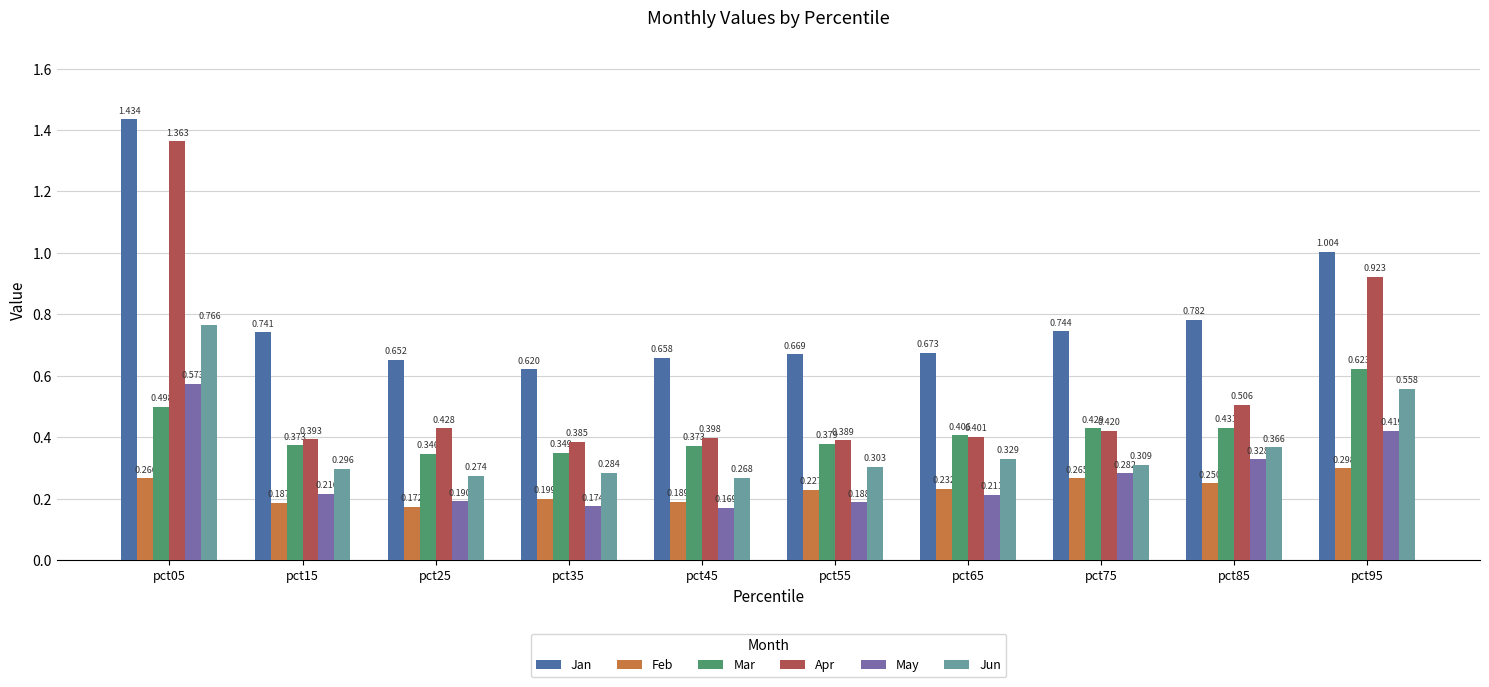

Does the chart contain stacked bars?

No